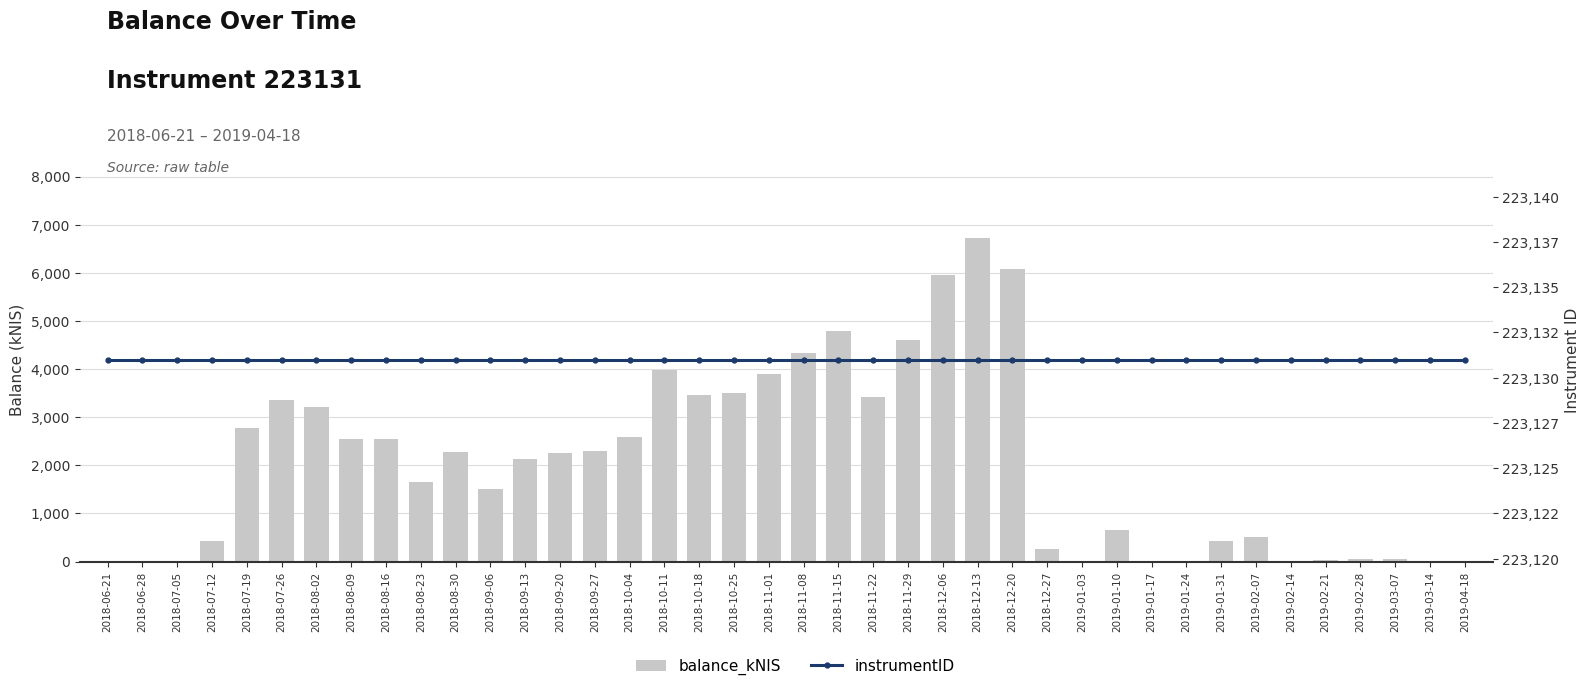

The value of instrumentID at 2018-06-21 is 223131.0. True or false?

True